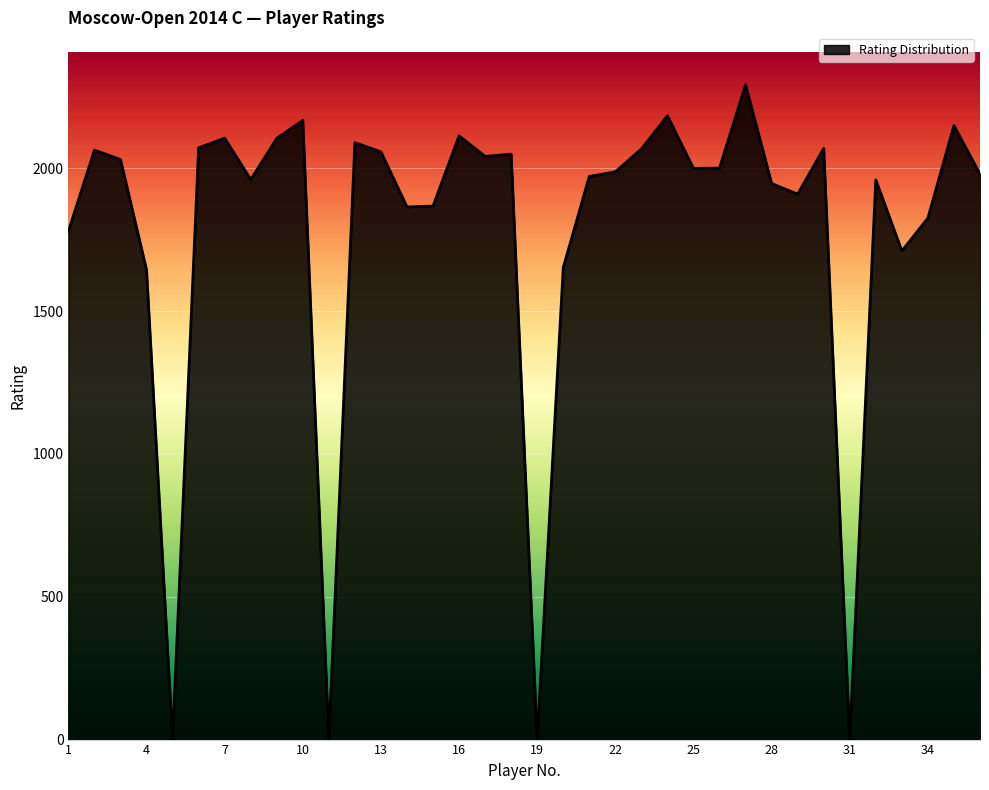

What is the difference between the maximum and minimum values?

2293